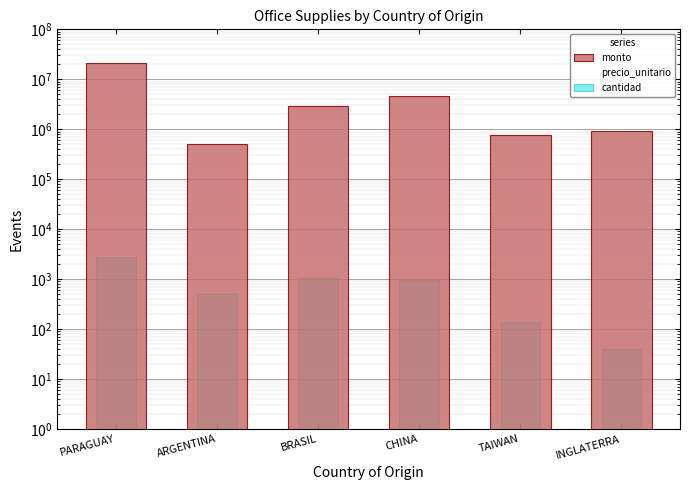

Reading left to right, extract all data points from this chart.

monto: PARAGUAY=20961000	ARGENTINA=500000	BRASIL=2904000	CHINA=4680000	TAIWAN=770000	INGLATERRA=920000
precio_unitario: PARAGUAY=71460	ARGENTINA=1000	BRASIL=65170	CHINA=88500	TAIWAN=5500	INGLATERRA=46000
cantidad: PARAGUAY=2710	ARGENTINA=500	BRASIL=1060	CHINA=965	TAIWAN=140	INGLATERRA=40